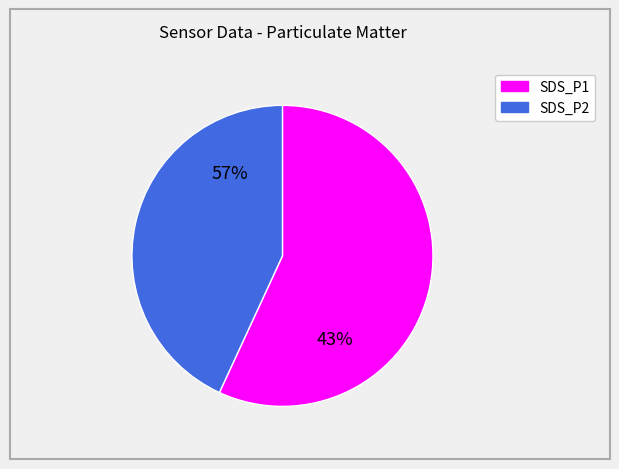

Which has a higher value, SDS_P2 or SDS_P1?

SDS_P1